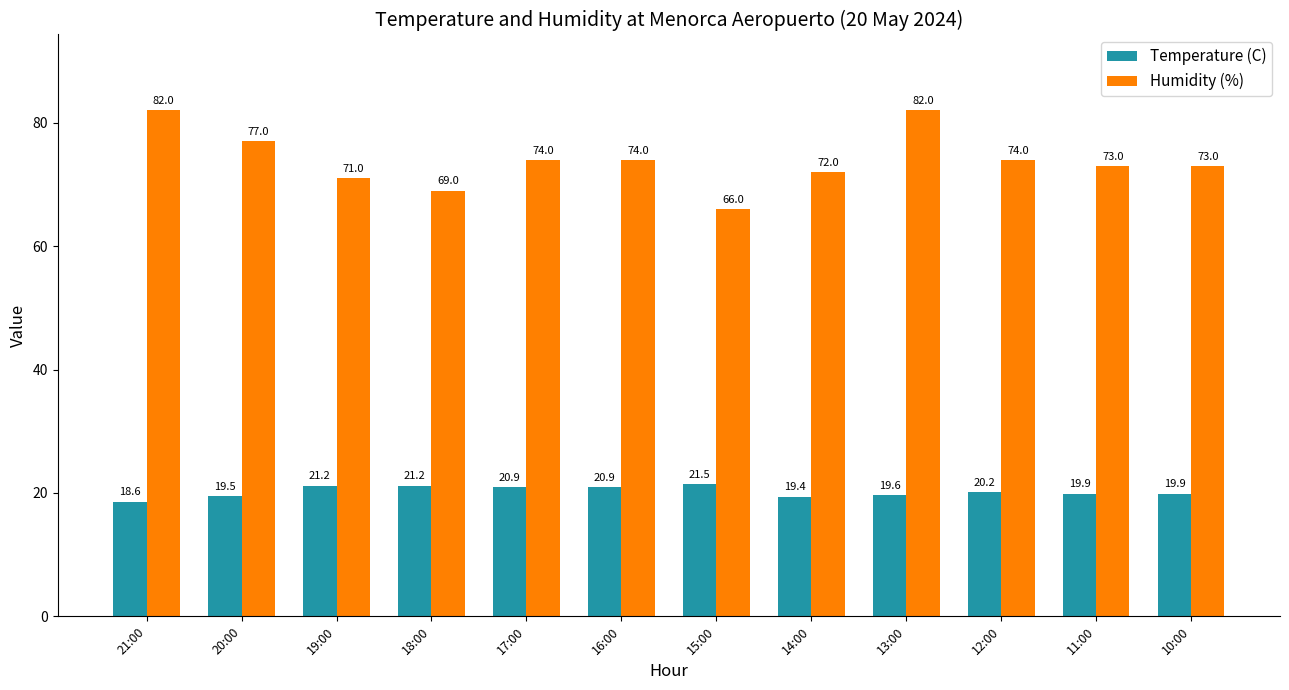

Which series has the largest total across all categories?

Humidity (%)